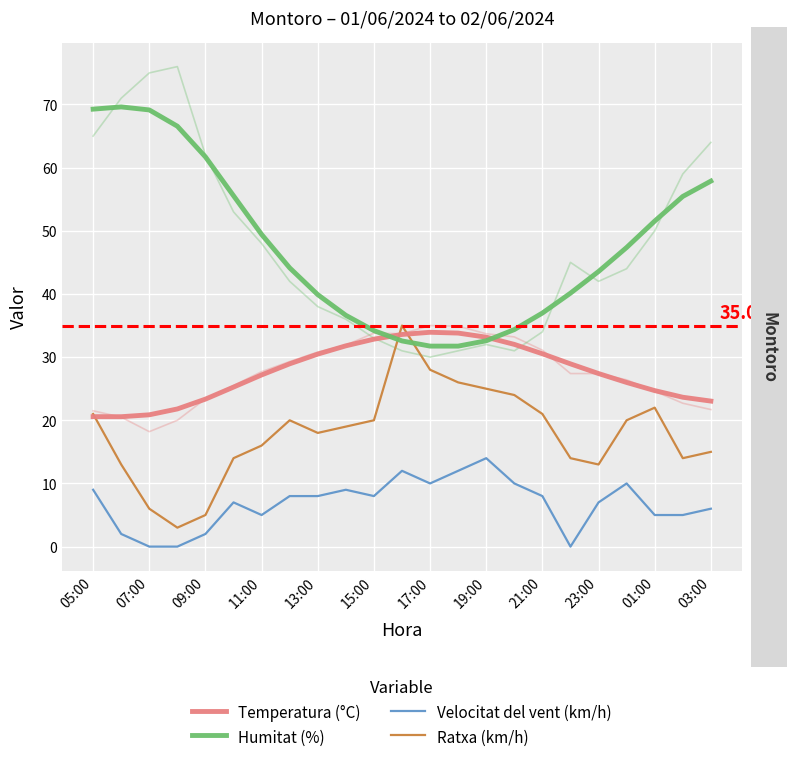

Which series has the largest range (max minus min)?

Humitat (%)